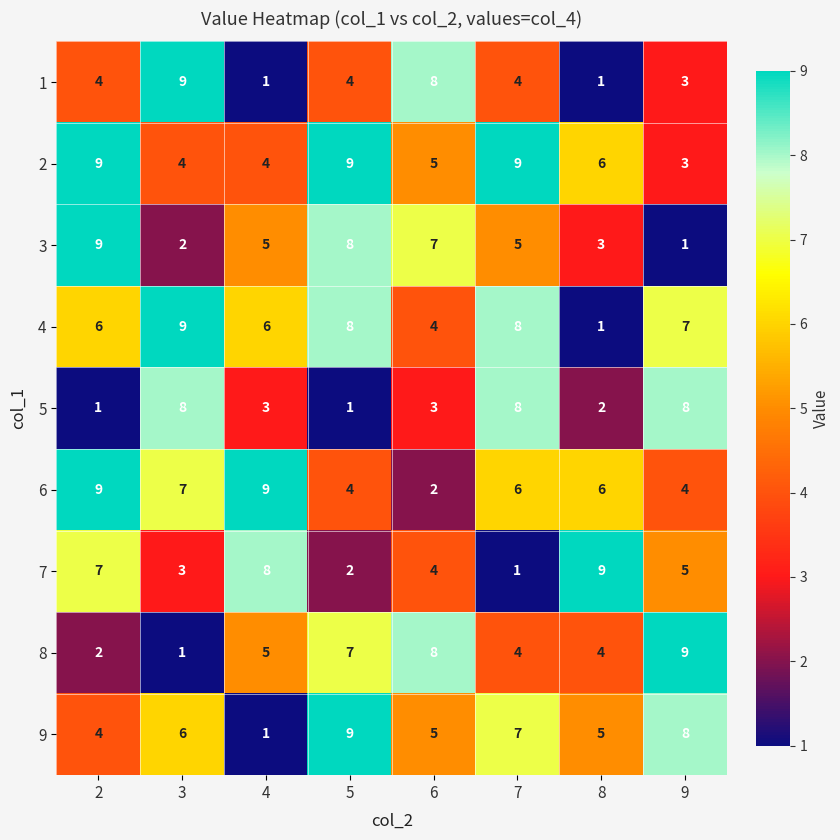

Count the number of categories in the chart.

8